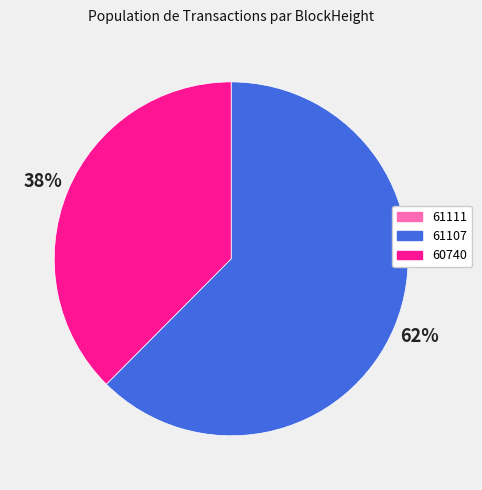

True or false: 60740 accounts for 38% of the total.

True